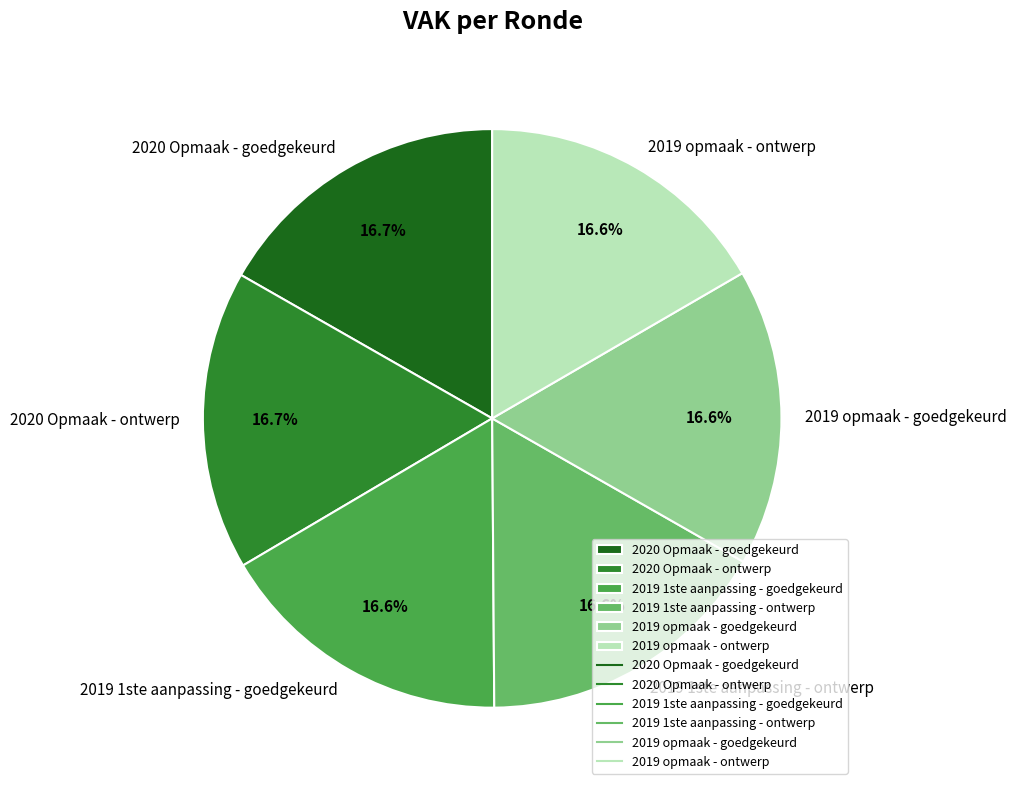

Do 2020 Opmaak - ontwerp and 2020 Opmaak - goedgekeurd together represent more than half of the pie?

No